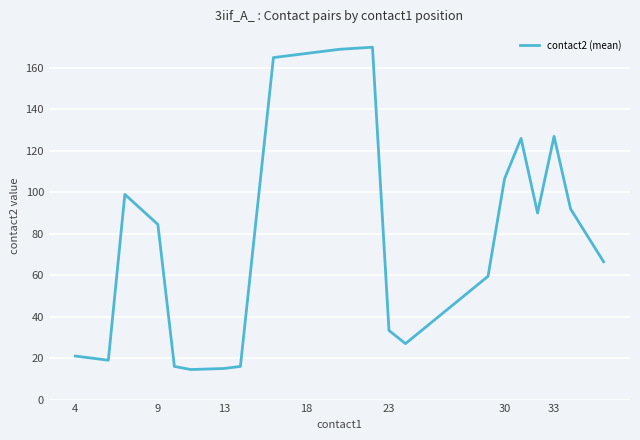

True or false: there are more than 0 points higher than both neighbors.

True